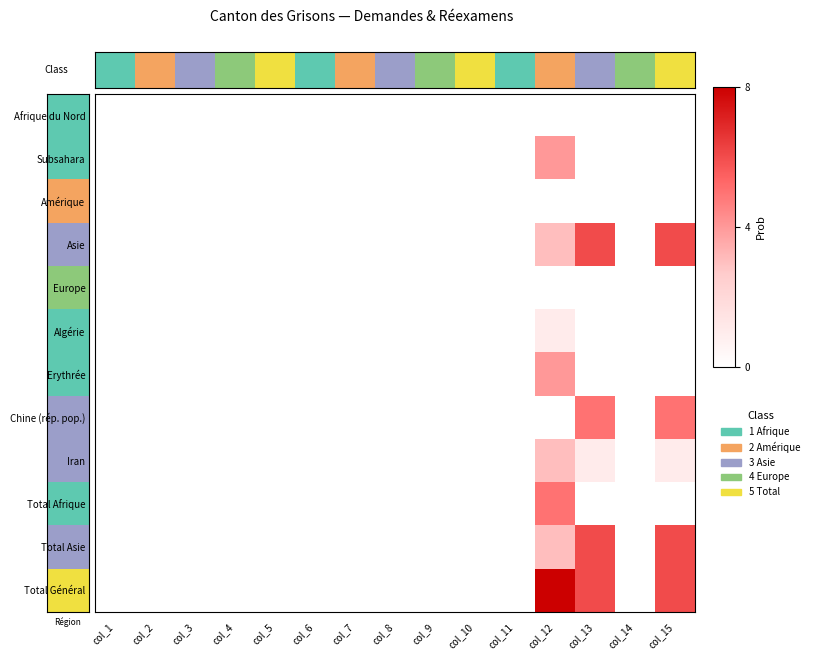

At col_6, list the series in order from largest to smallest.

Afrique du Nord, Subsahara, Amérique, Asie, Europe, Algérie, Erythrée, Chine (rép. pop.), Iran, Total Afrique, Total Asie, Total Général